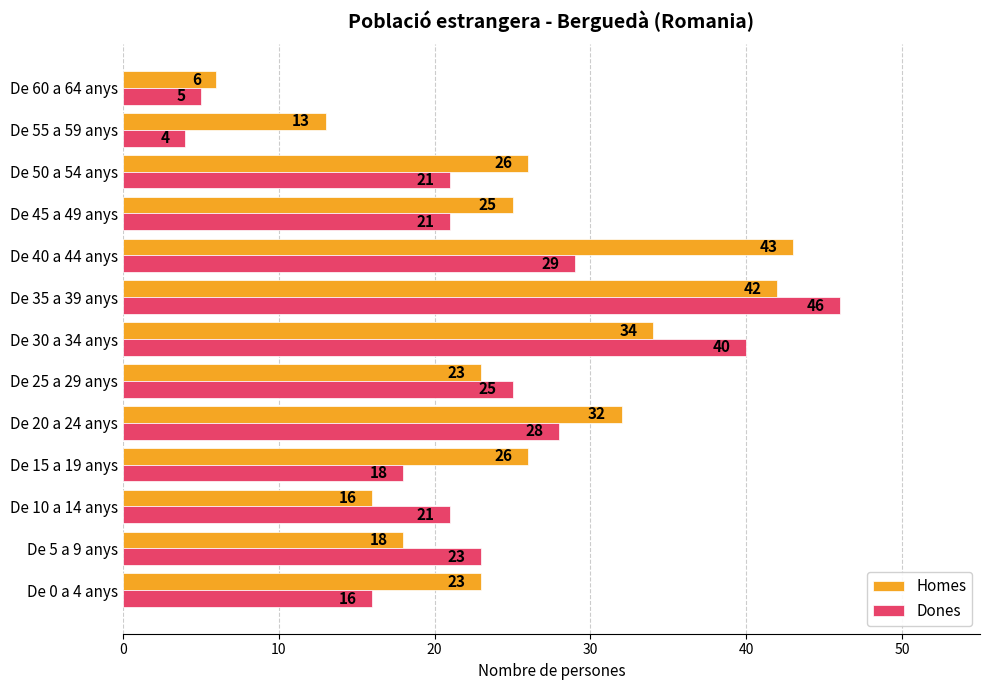

At which label does Homes reach its minimum?

De 60 a 64 anys